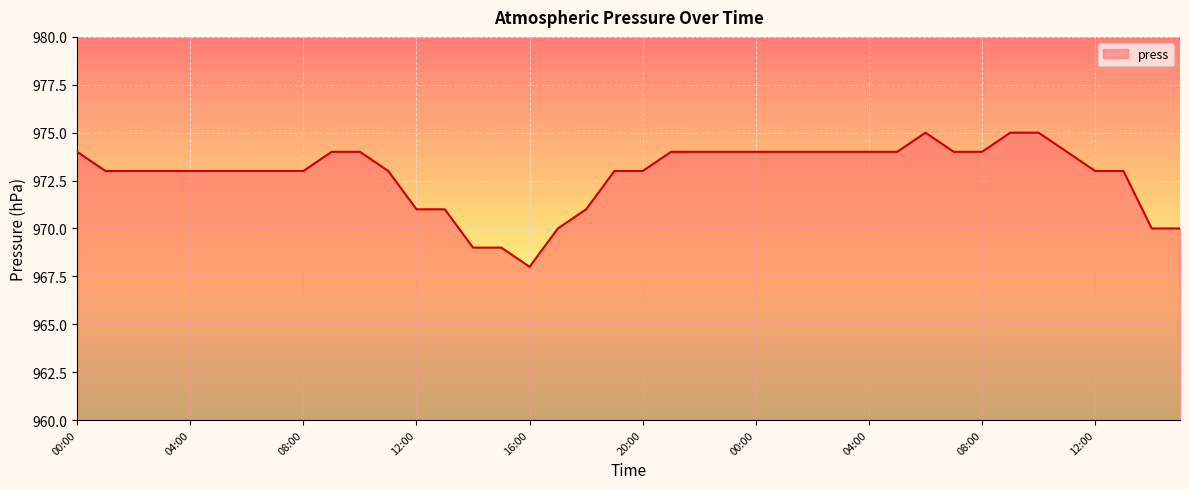

What is the greatest value displayed?

975